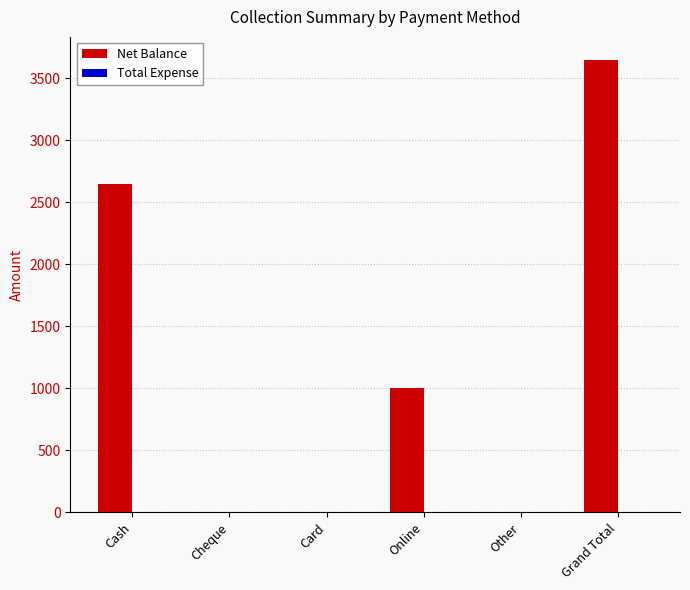

Read the value at Grand Total.

3650